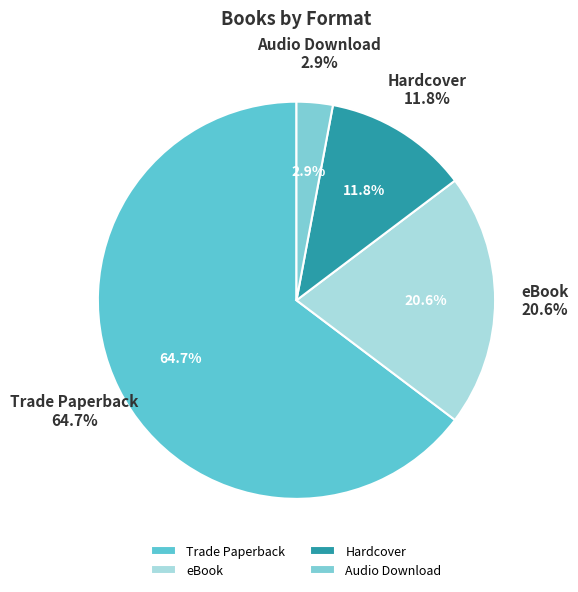

How many segments does this pie chart have?

4